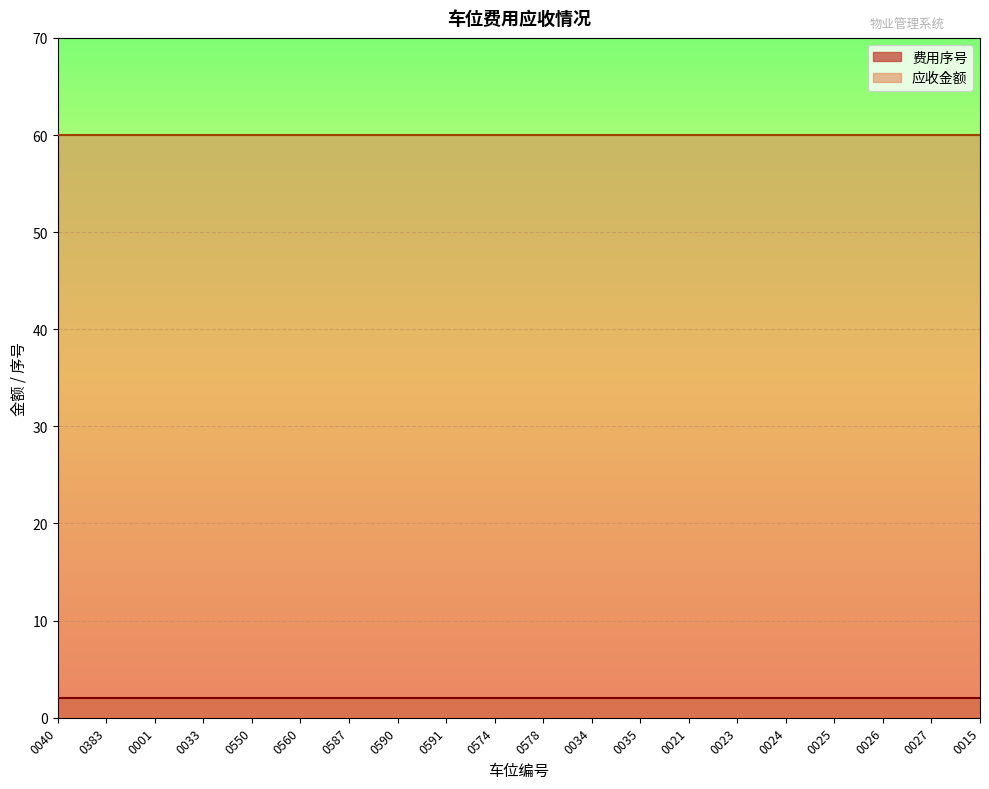

Reading left to right, list all the values displayed in this chart.

费用序号: 2	2	2	2	2	2	2	2	2	2	2	2	2	2	2	2	2	2	2	2
应收金额: 60	60	60	60	60	60	60	60	60	60	60	60	60	60	60	60	60	60	60	60